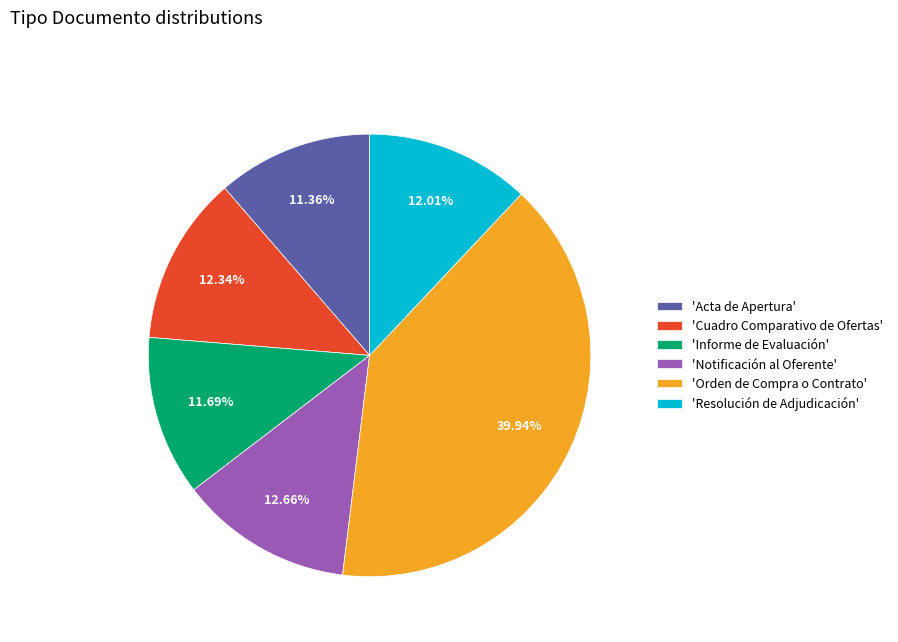

Between 'Cuadro Comparativo de Ofertas' and 'Acta de Apertura', which is larger?

'Cuadro Comparativo de Ofertas'